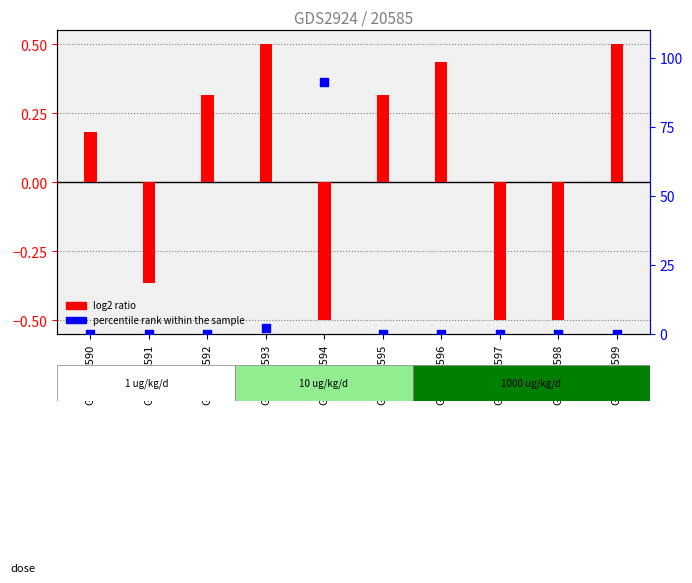

What is the total value across all series at GSM135594?

90.9